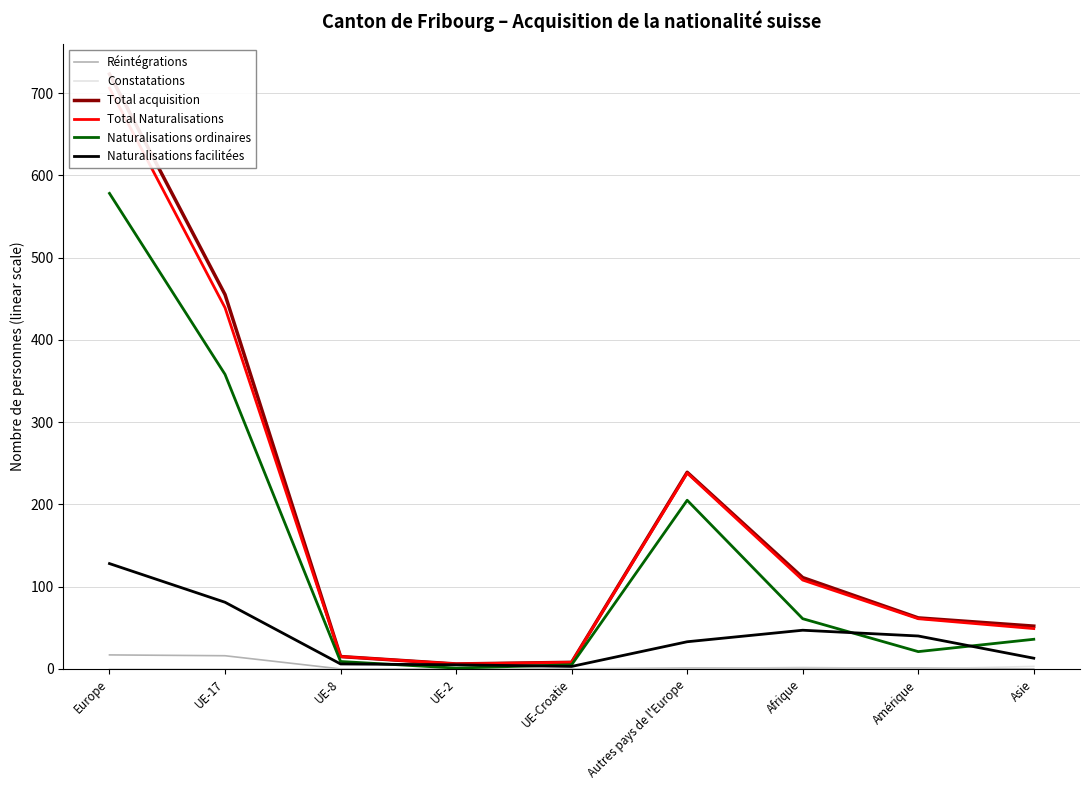

Does the chart display data point markers on the line(s)?

No